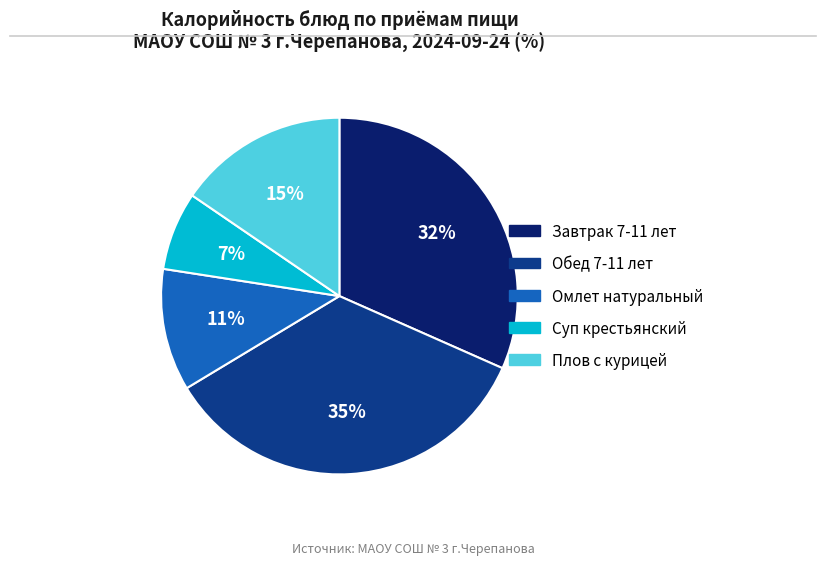

Count the number of slices in the pie.

5